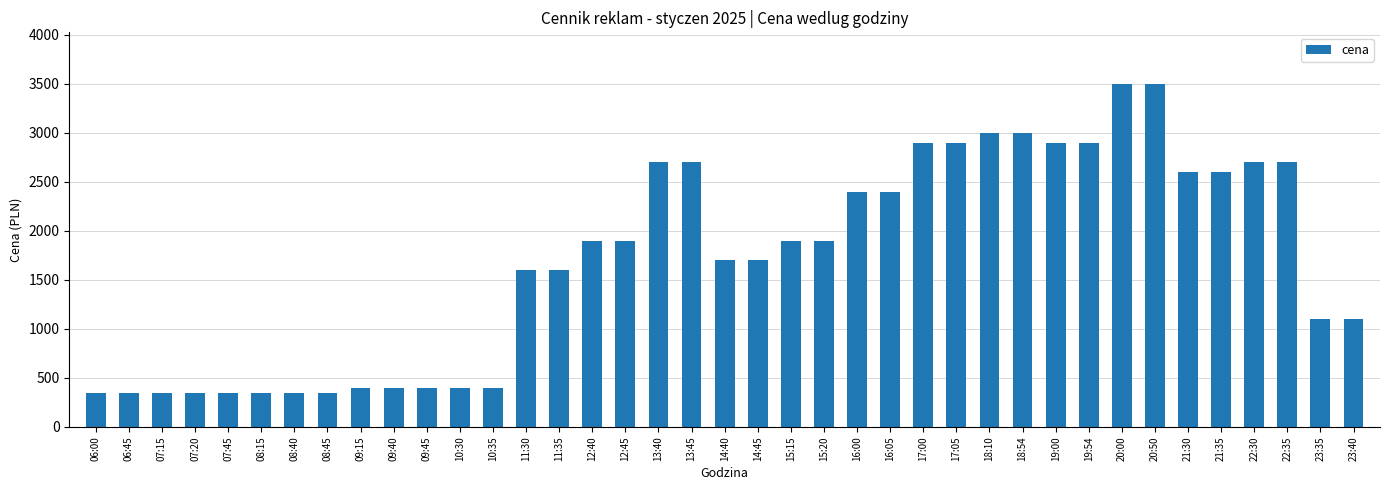

What is the difference between the second highest and minimum values?

3150